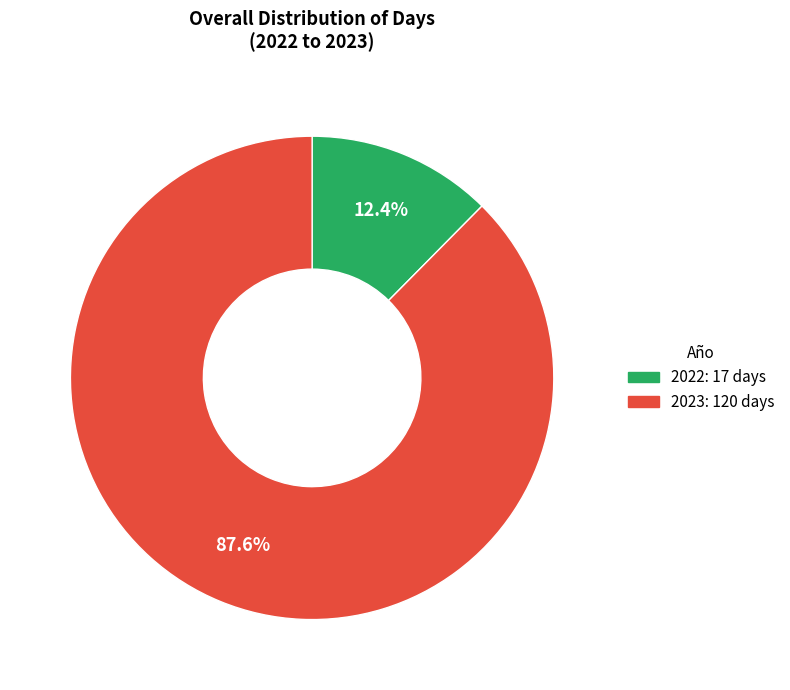

Which has a higher value, 2022 or 2023?

2023